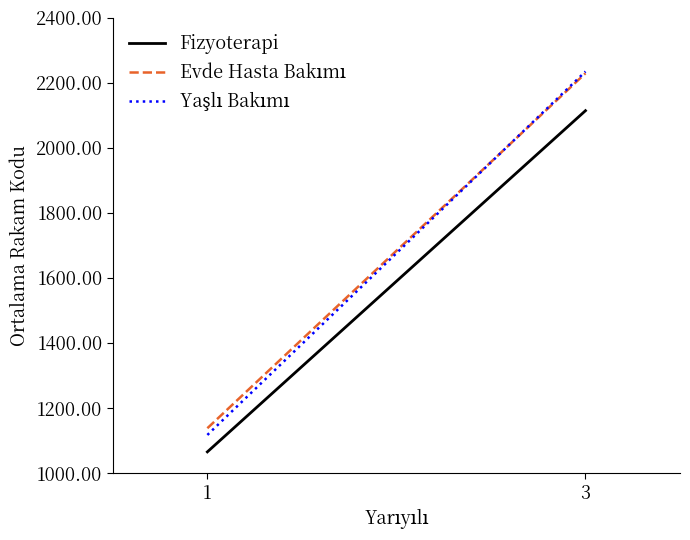

Which series has the largest total across all categories?

Evde Hasta Bakımı